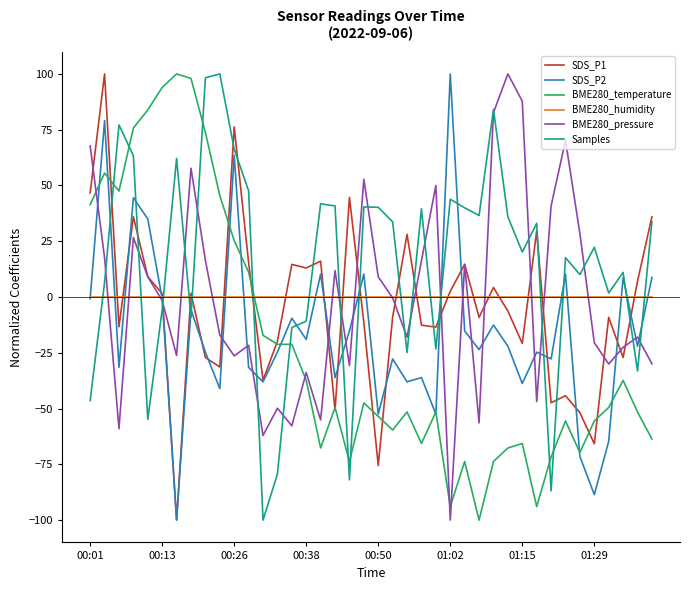

Which series ends up on top after the final intersection of BME280_temperature and BME280_pressure?

BME280_pressure